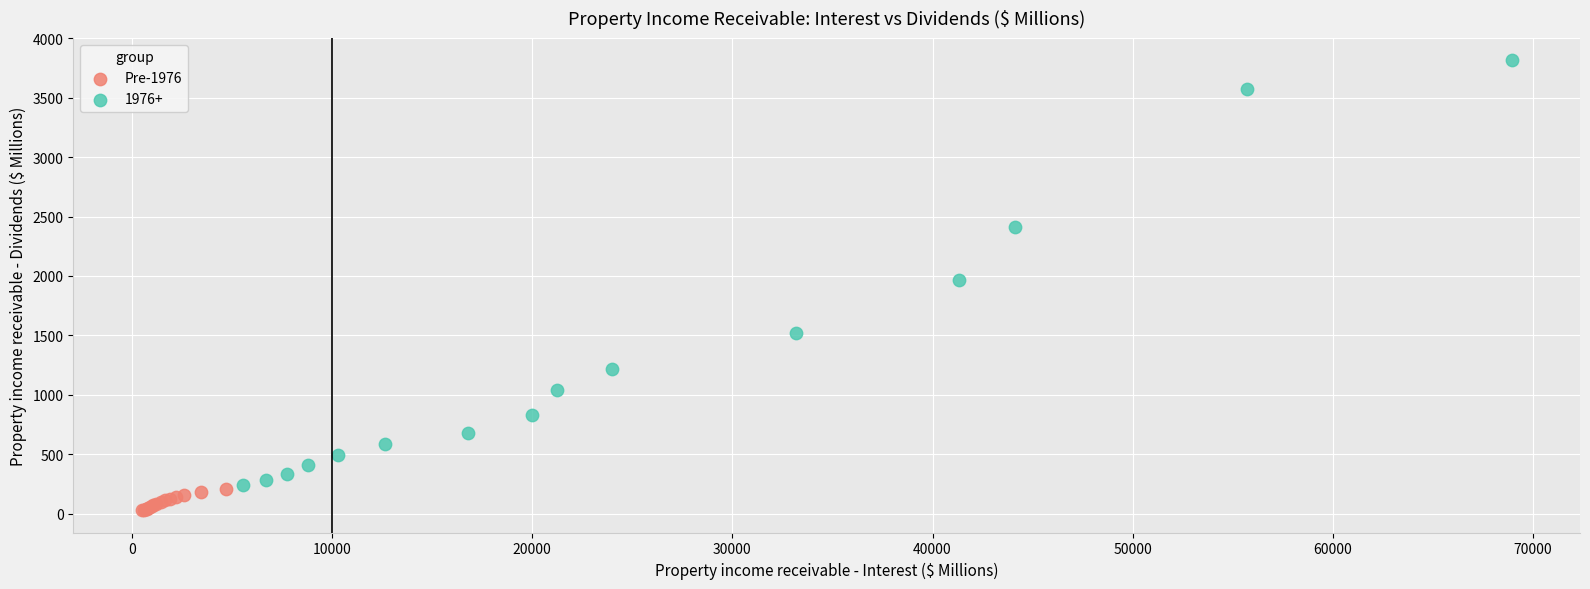

Which series has the widest spread of Y values?

1976+